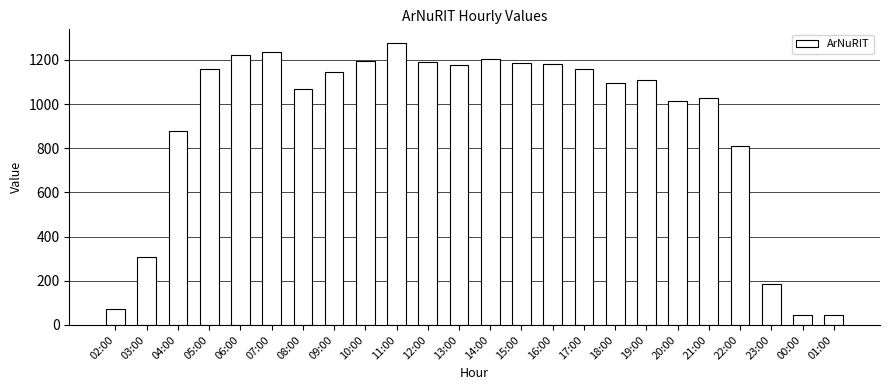

What is the value of the 8th bar from the left?

1145